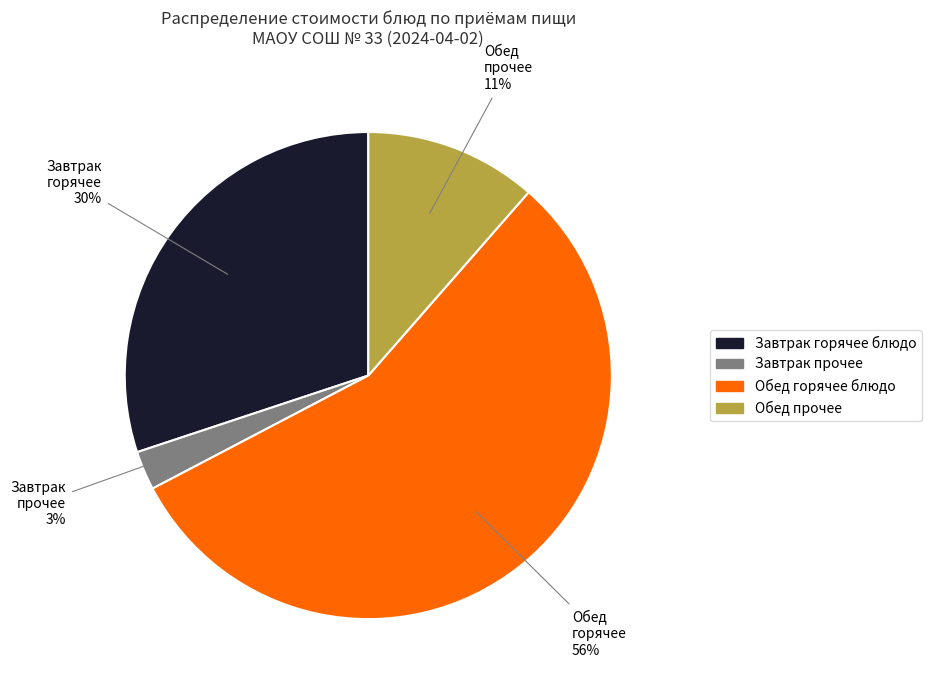

Is there any slice that represents more than half of the pie?

Yes